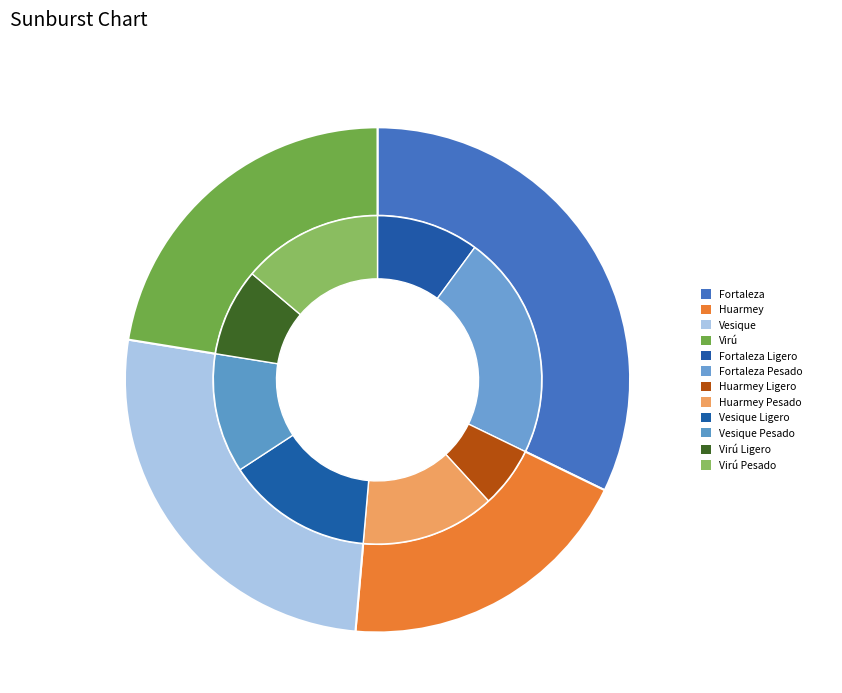

To the nearest percent, what percentage of the pie is Fortaleza?

32%